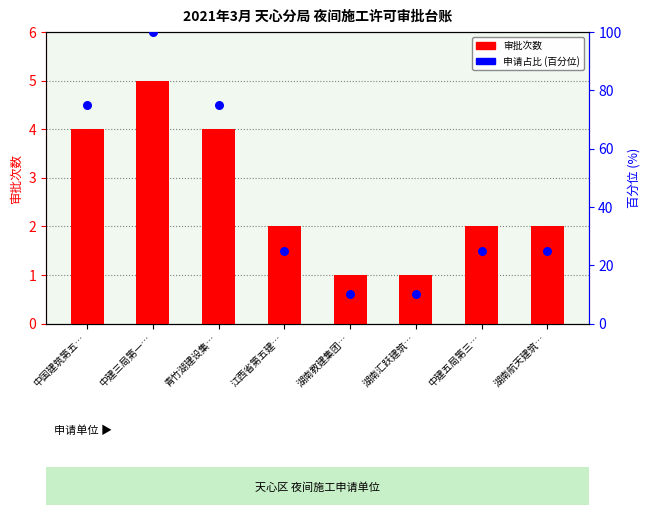

What are all the series names shown in the legend?

审批次数, 申请占比 (百分位)